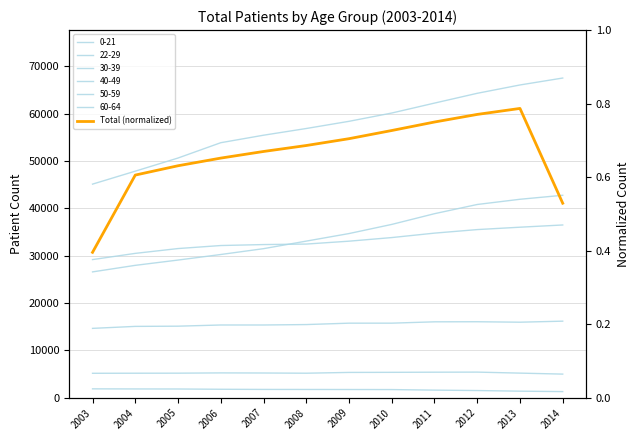

What is the sum of the values at 2014 and 2012?

1.3